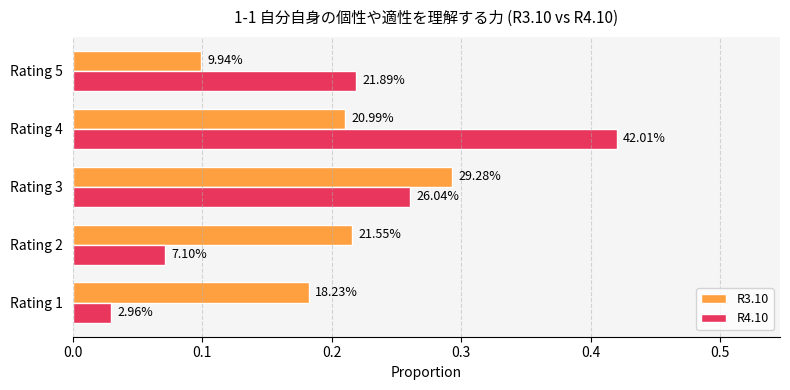

What are all the series names shown in the legend?

R3.10, R4.10